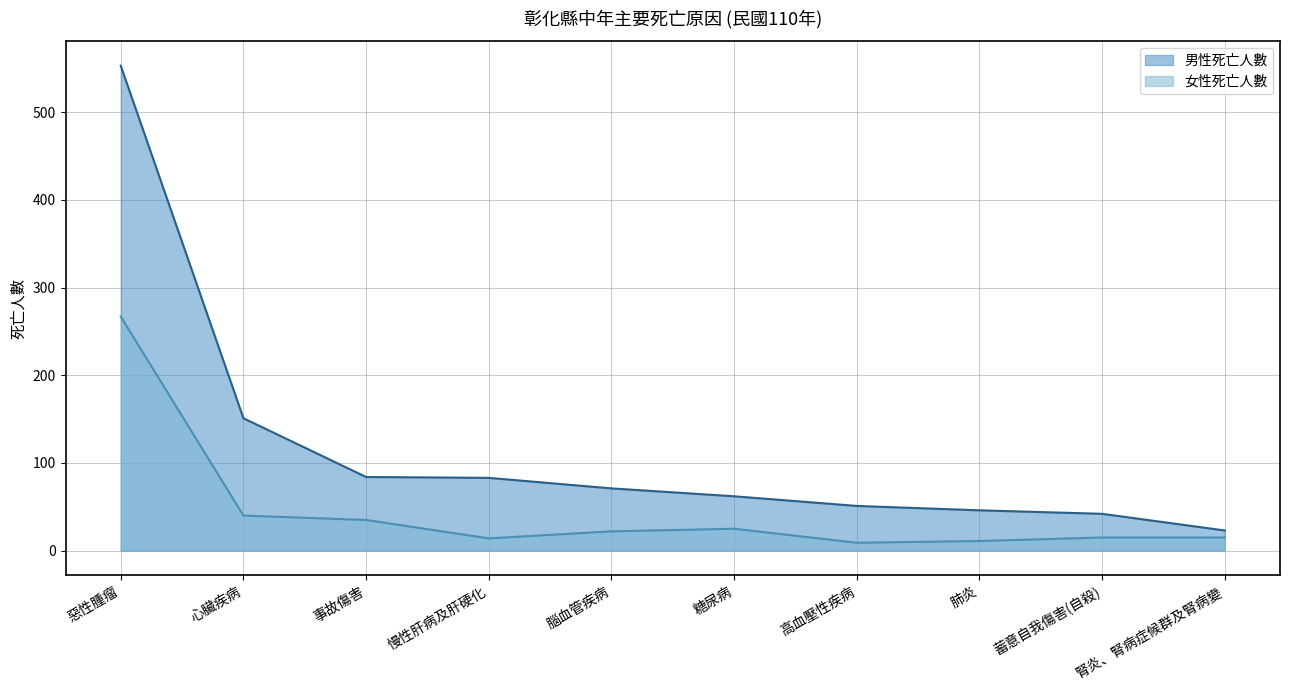

What is the average value of the 男性死亡人數 series?

117